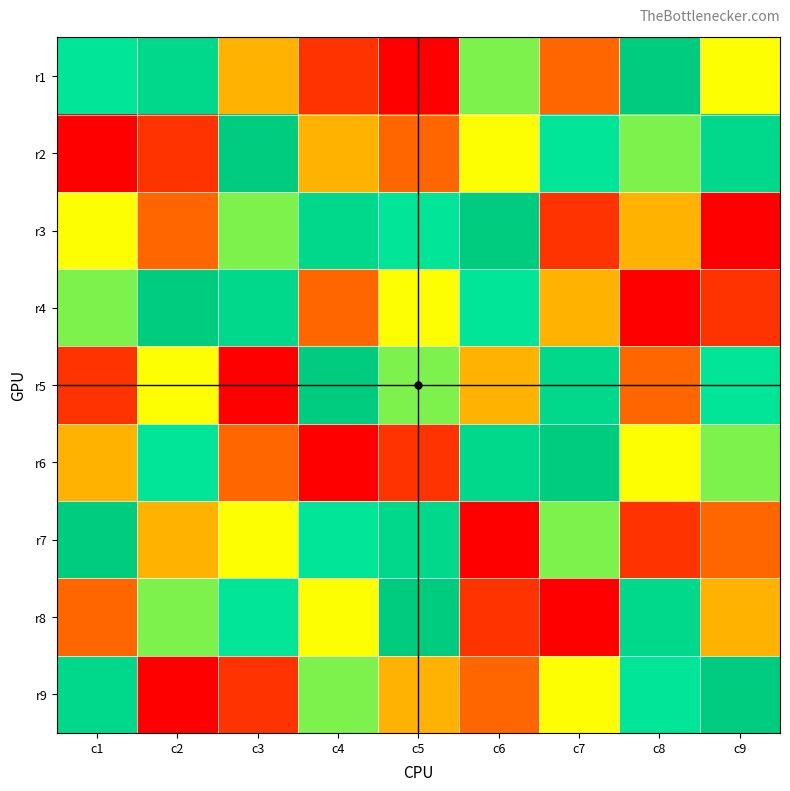

At c9, list the series in order from largest to smallest.

r9, r2, r5, r6, r1, r8, r7, r4, r3